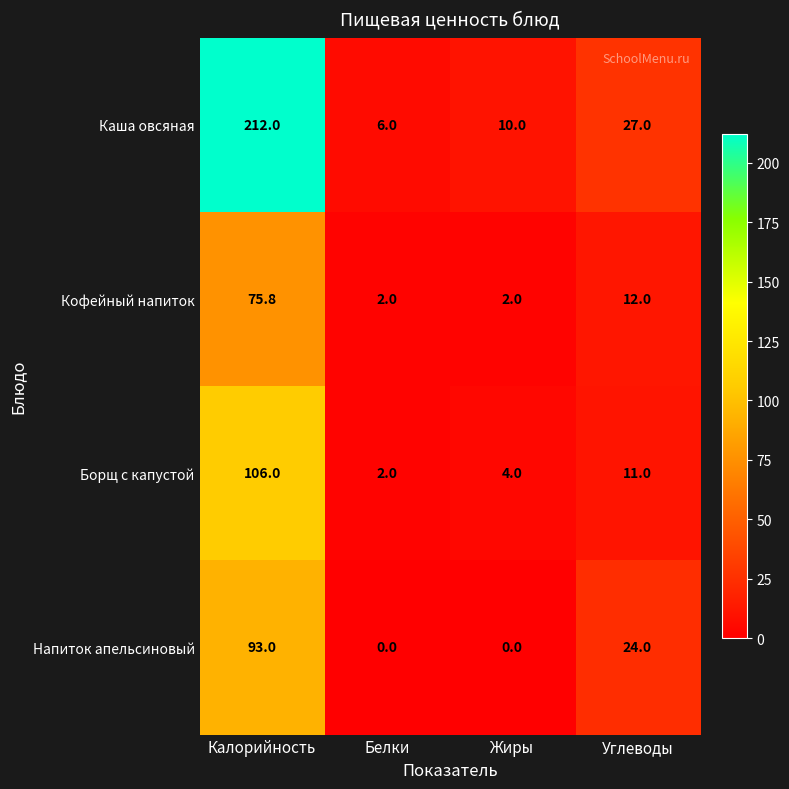

Reading left to right, what are all the values shown in this chart?

Каша овсяная: 212.0	6.0	10.0	27.0
Кофейный напиток: 75.8	2.0	2.0	12.0
Борщ с капустой: 106.0	2.0	4.0	11.0
Напиток апельсиновый: 93.0	0.0	0.0	24.0